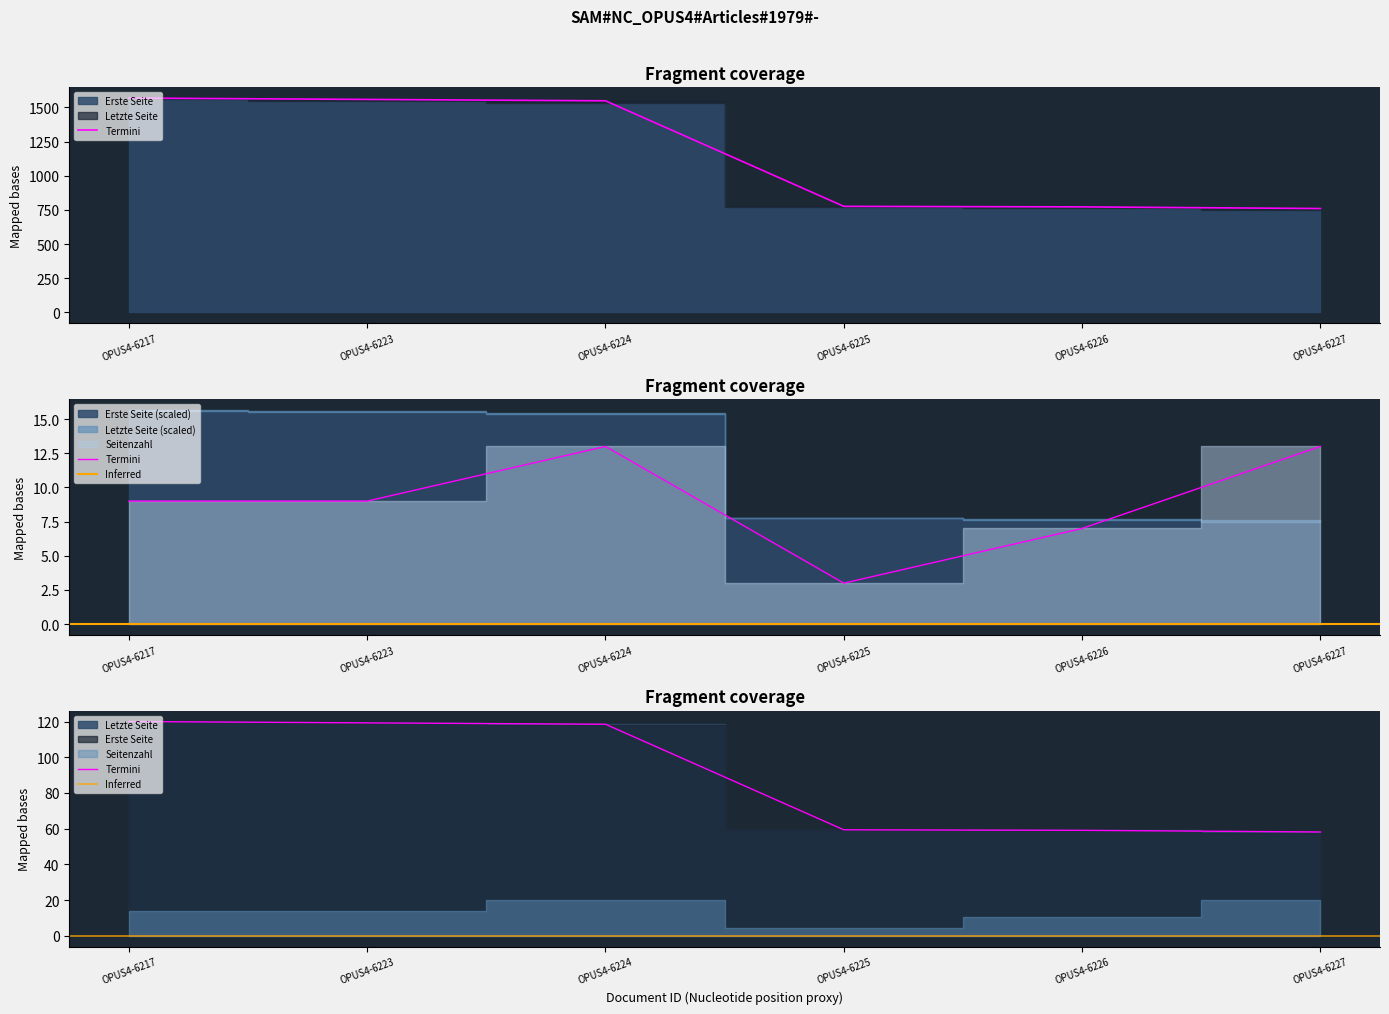

True or false: Seitenzahl and Letzte Seite cross at least once.

False